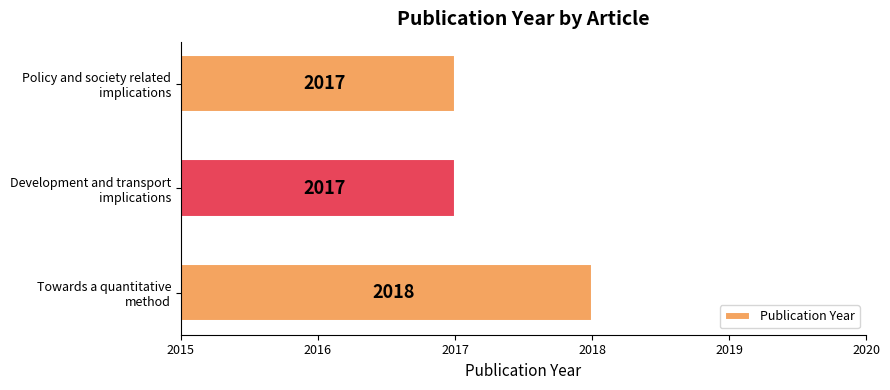

What is the sum of all values?

6052